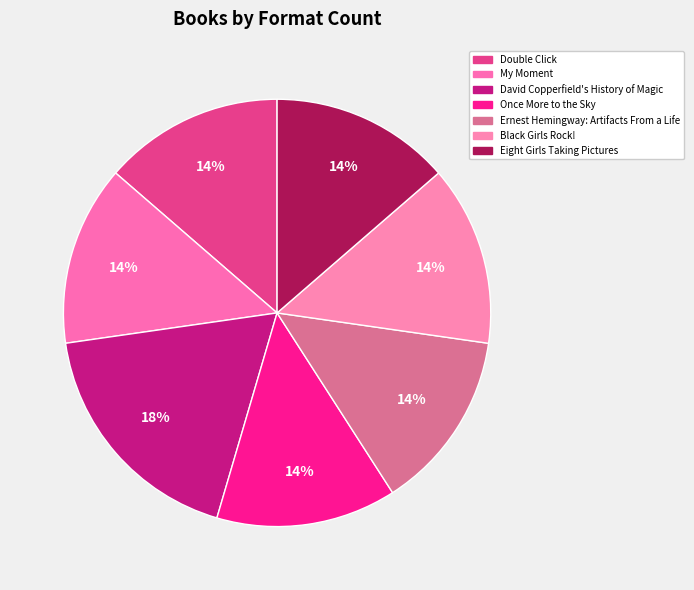

Is it true that My Moment is 14% of the pie?

True